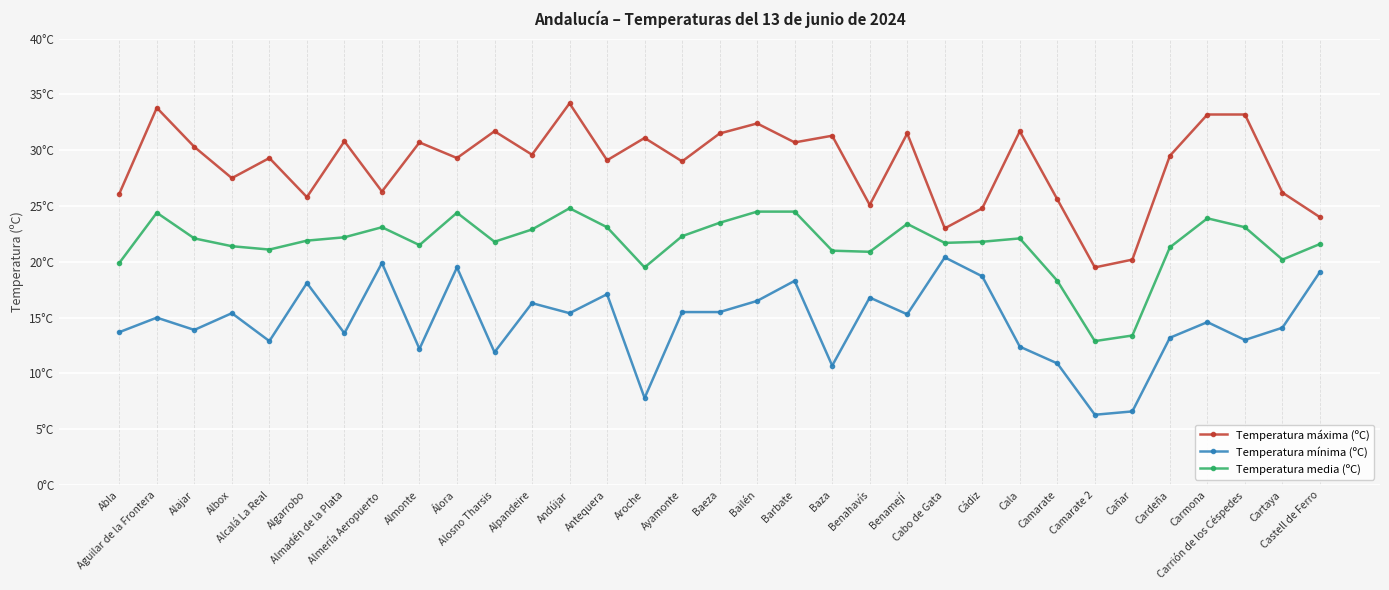

Does the chart have visible grid lines?

Yes